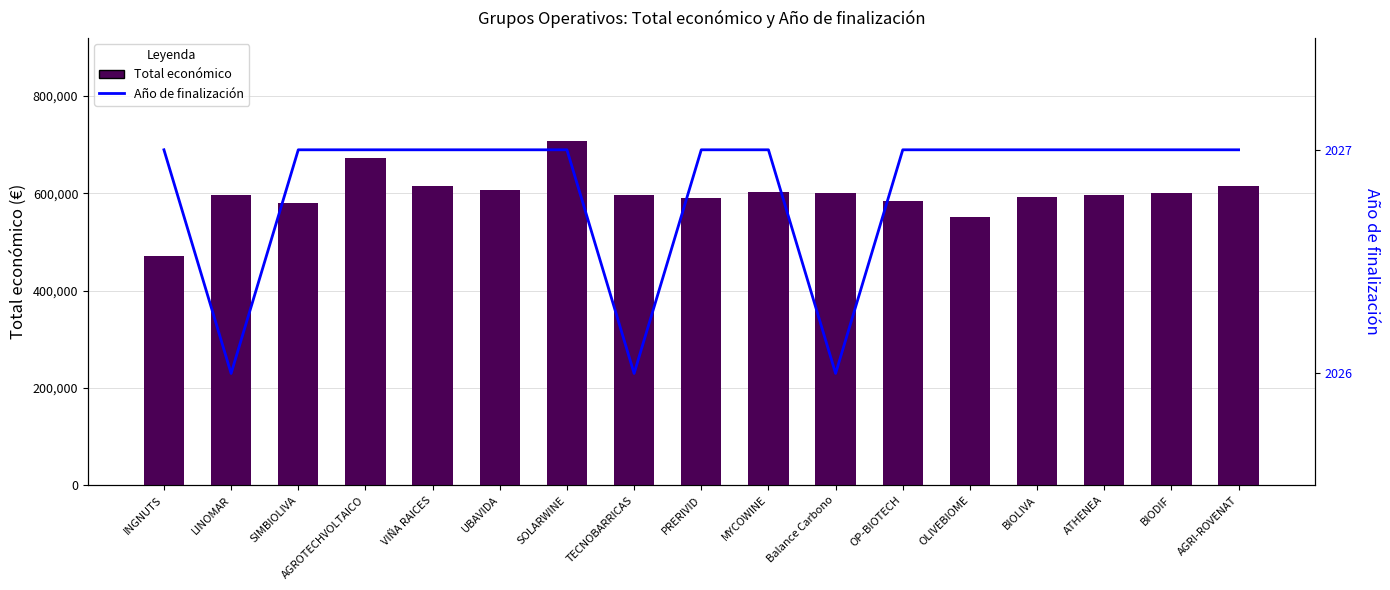

What is the difference between the maximum and minimum values in the Año de finalización series?

1.0